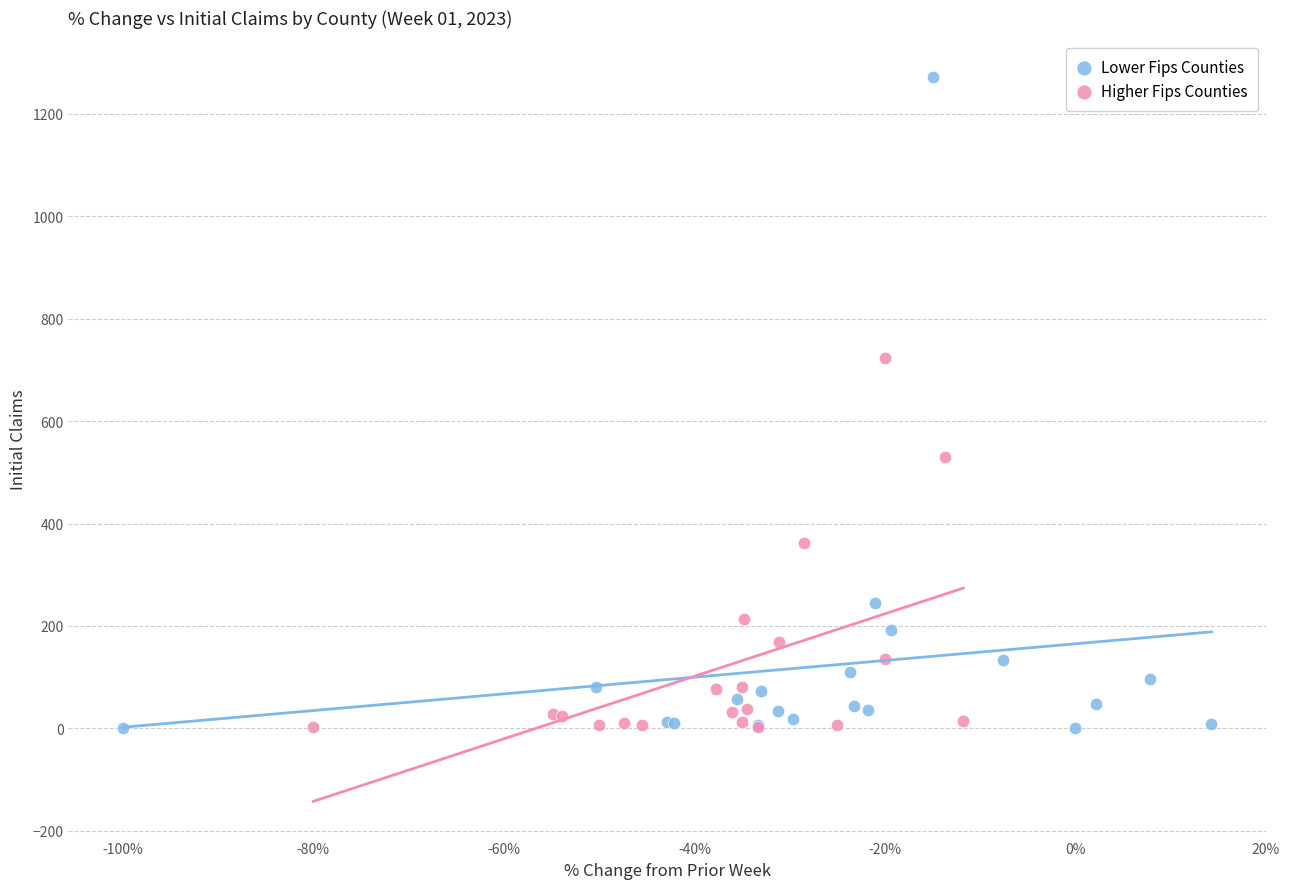

Which series has the largest Y range (max minus min)?

Lower Fips Counties